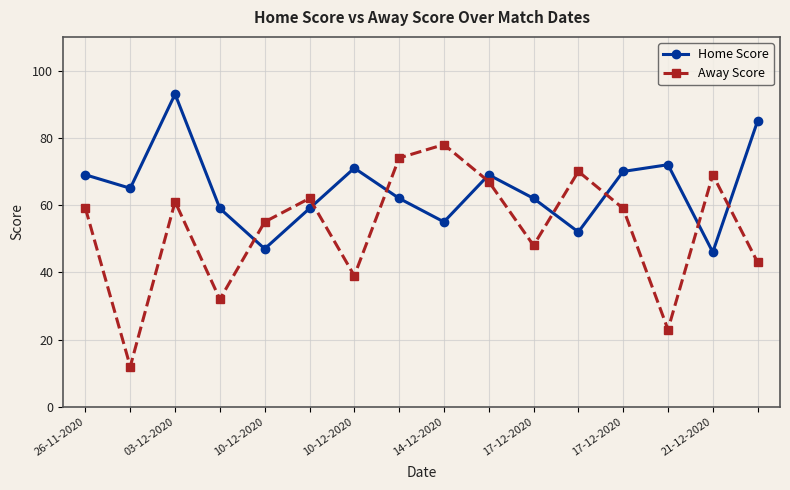

Which series has the largest total across all categories?

Home Score